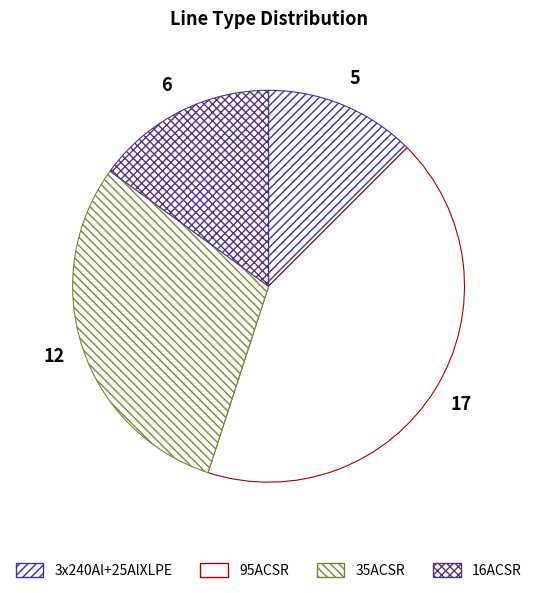

What is the largest slice in the pie chart?

95ACSR